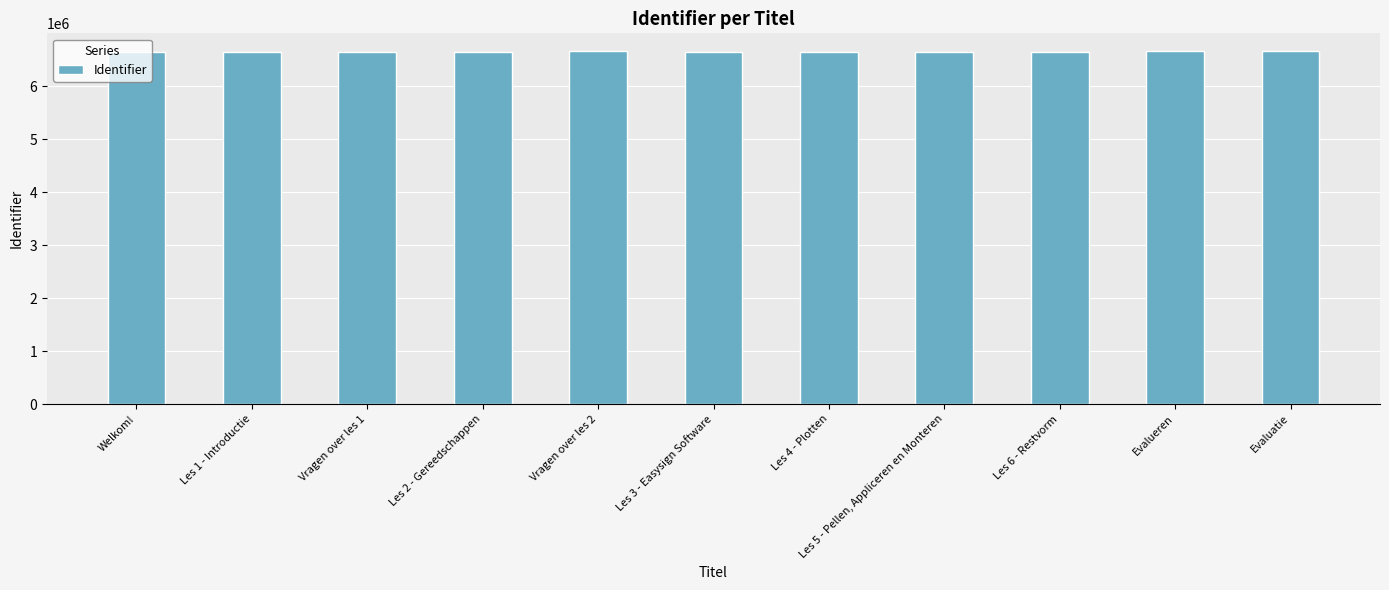

What is the smallest value displayed?

6642416